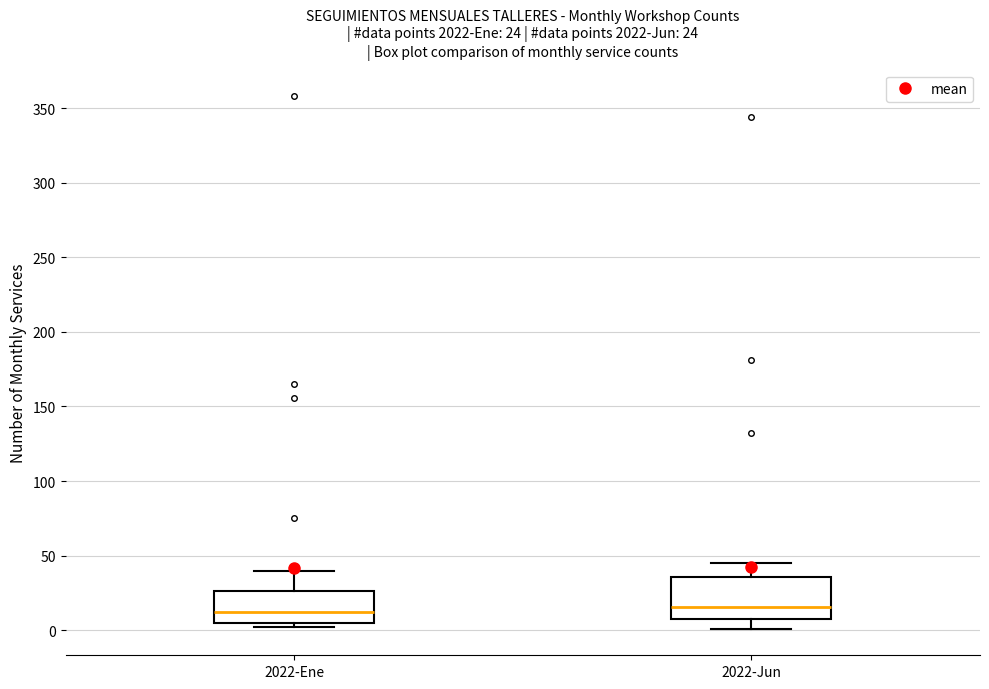

Comparing the boxes themselves (not the whiskers), which one is the tallest?

2022-Jun